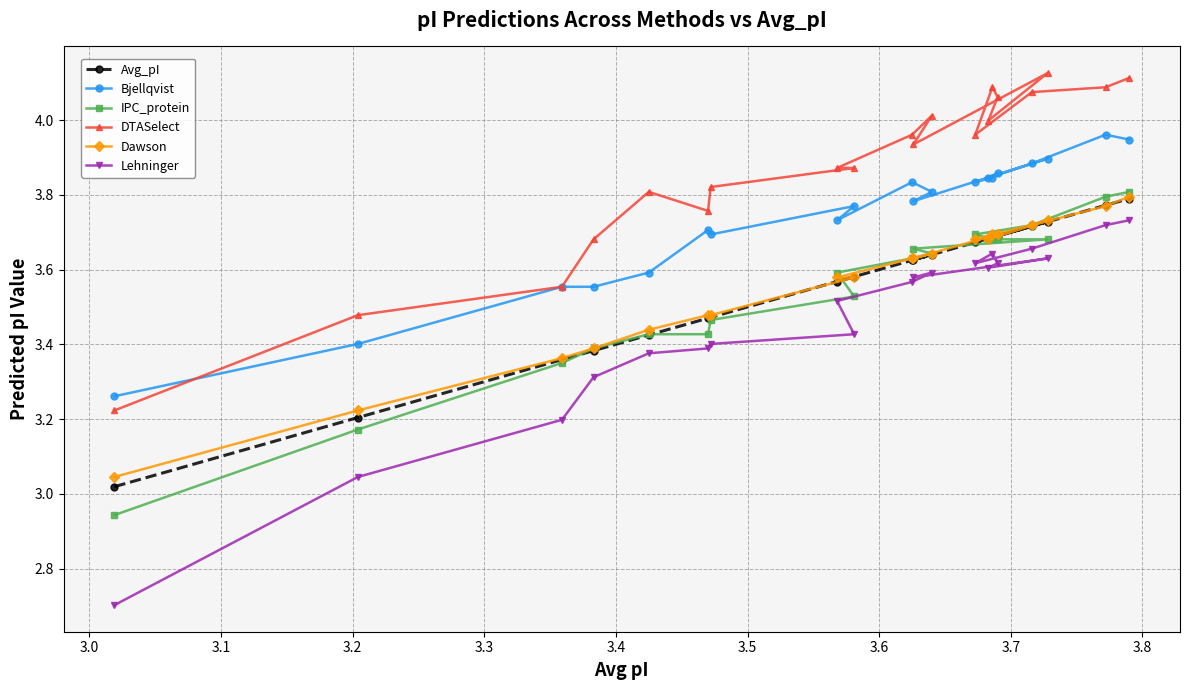

Which series has the largest total across all categories?

DTASelect